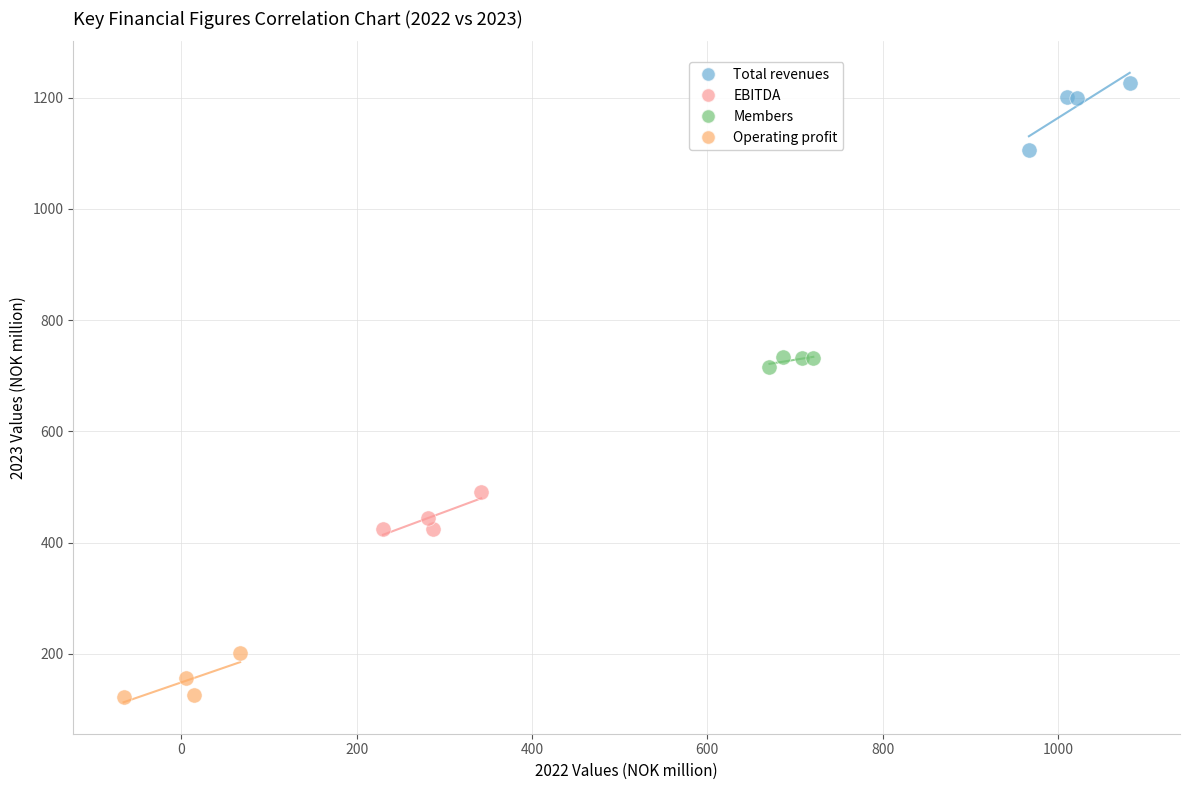

Which series contains the lowest Y value?

Operating profit